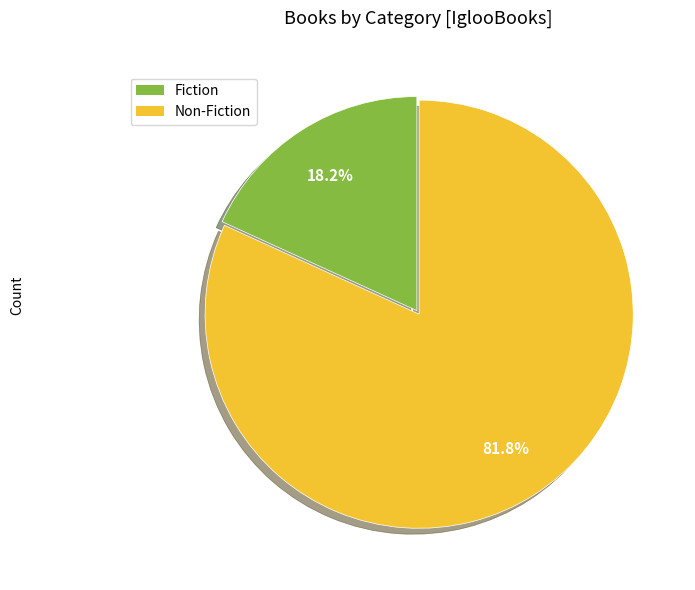

Which category has the smallest portion of the pie?

Fiction